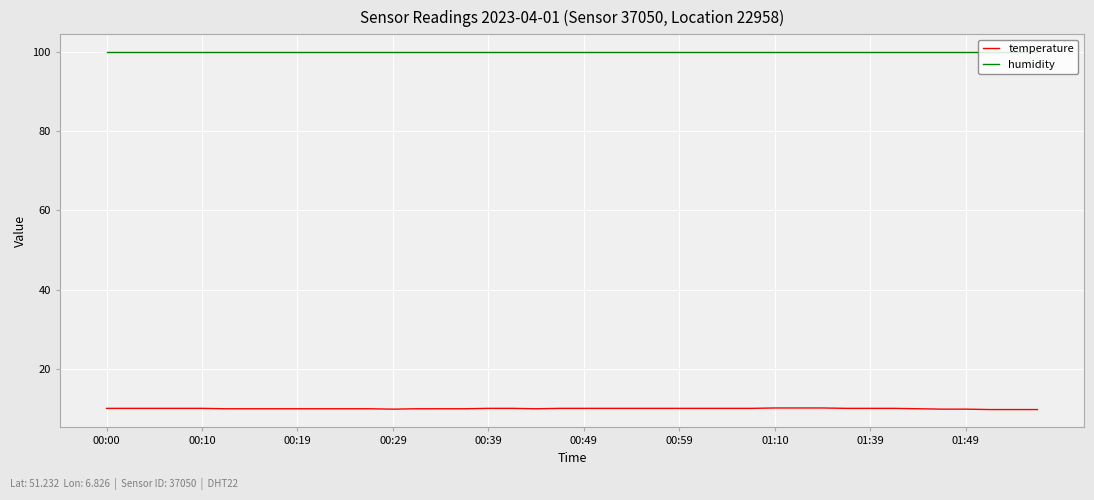

Rank the series by their maximum value, from lowest to highest.

temperature, humidity